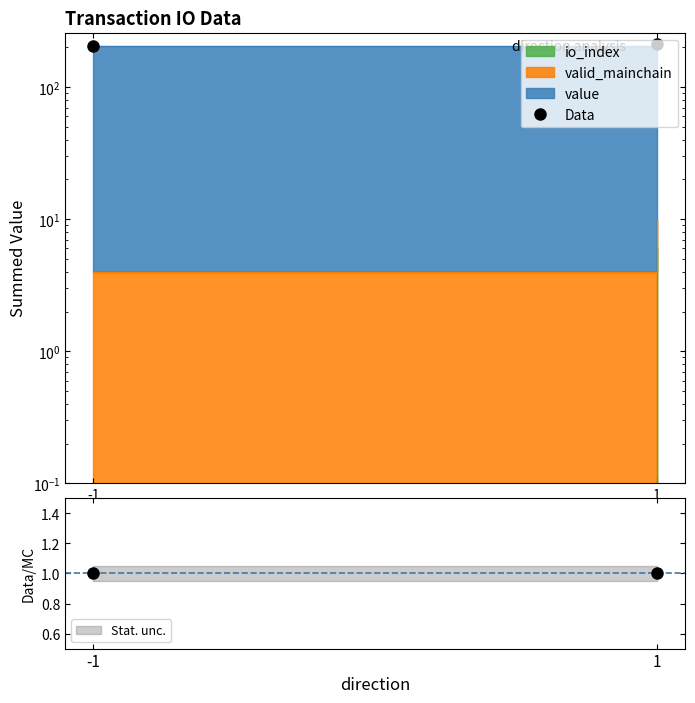

Reading right to left, list all the values displayed in this chart.

212.3	206.3